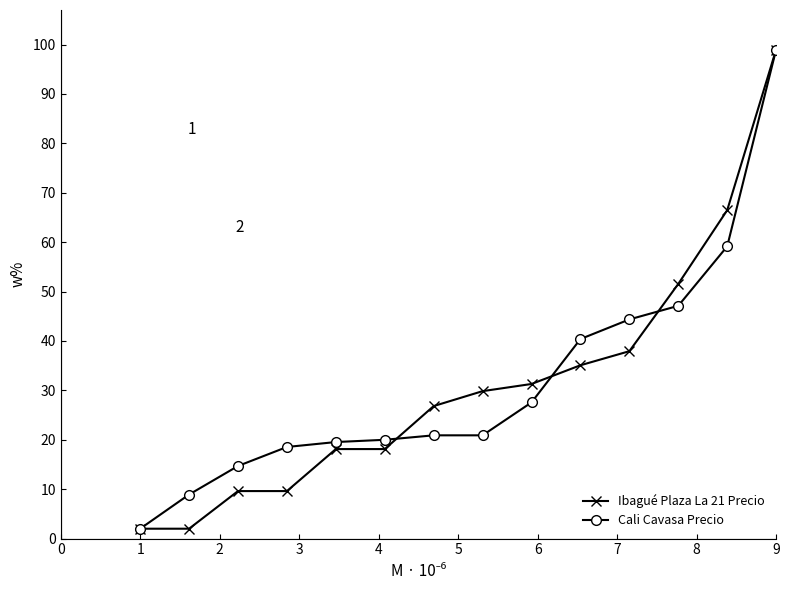

At how many categories does at least one series exceed 12?

12